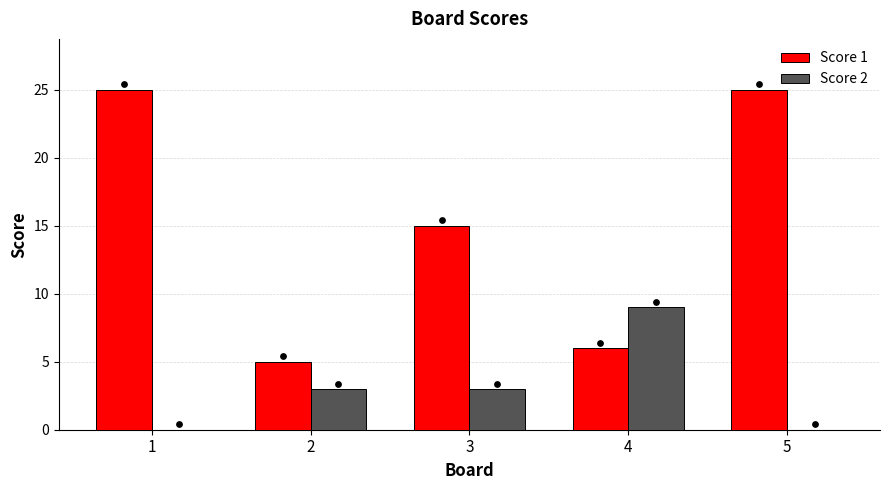

At how many categories does at least one series exceed 7?

4